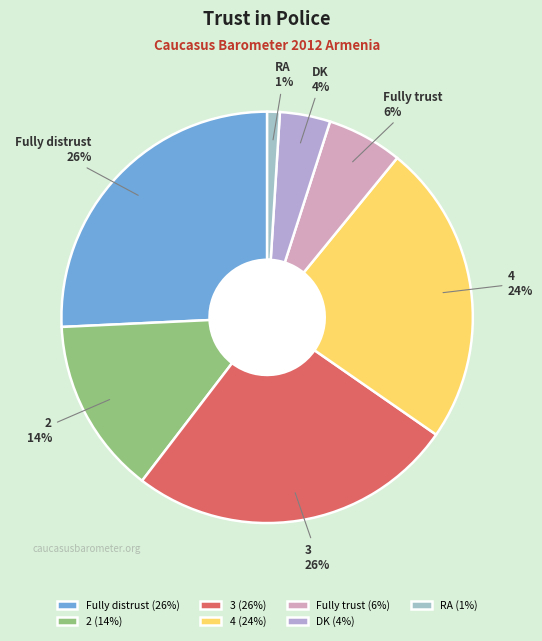

True or false: Fully distrust accounts for 33% of the total.

False